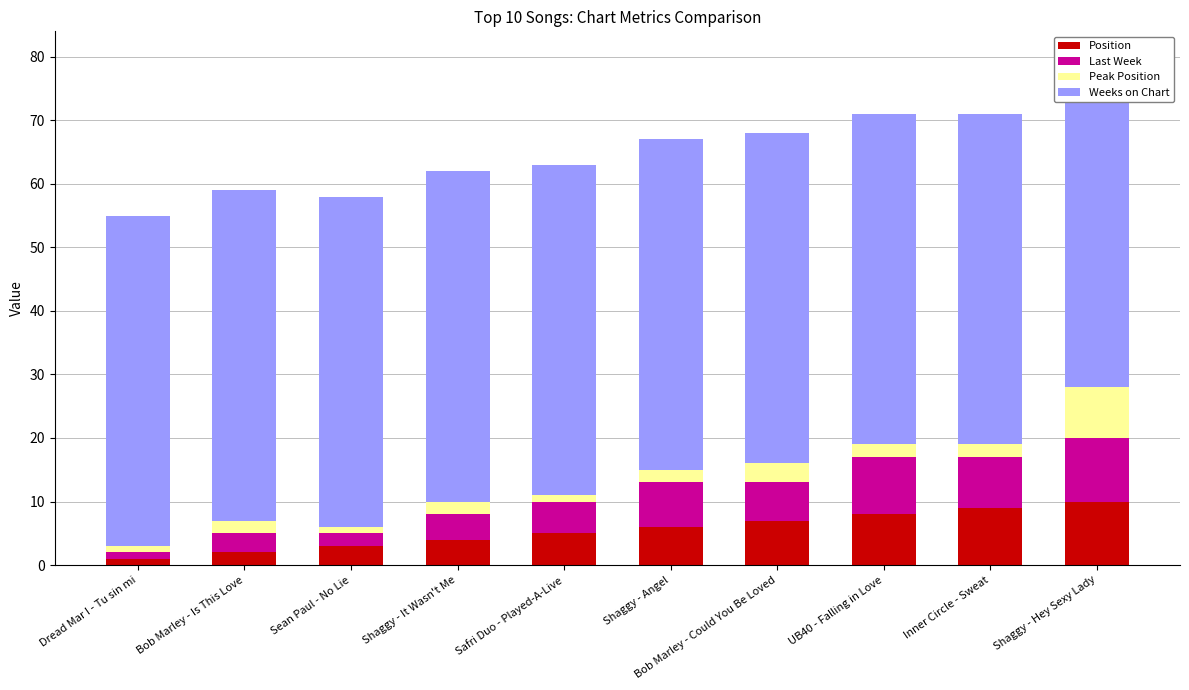

What is the difference between the Position values at Shaggy - Angel and Shaggy - Hey Sexy Lady?

4